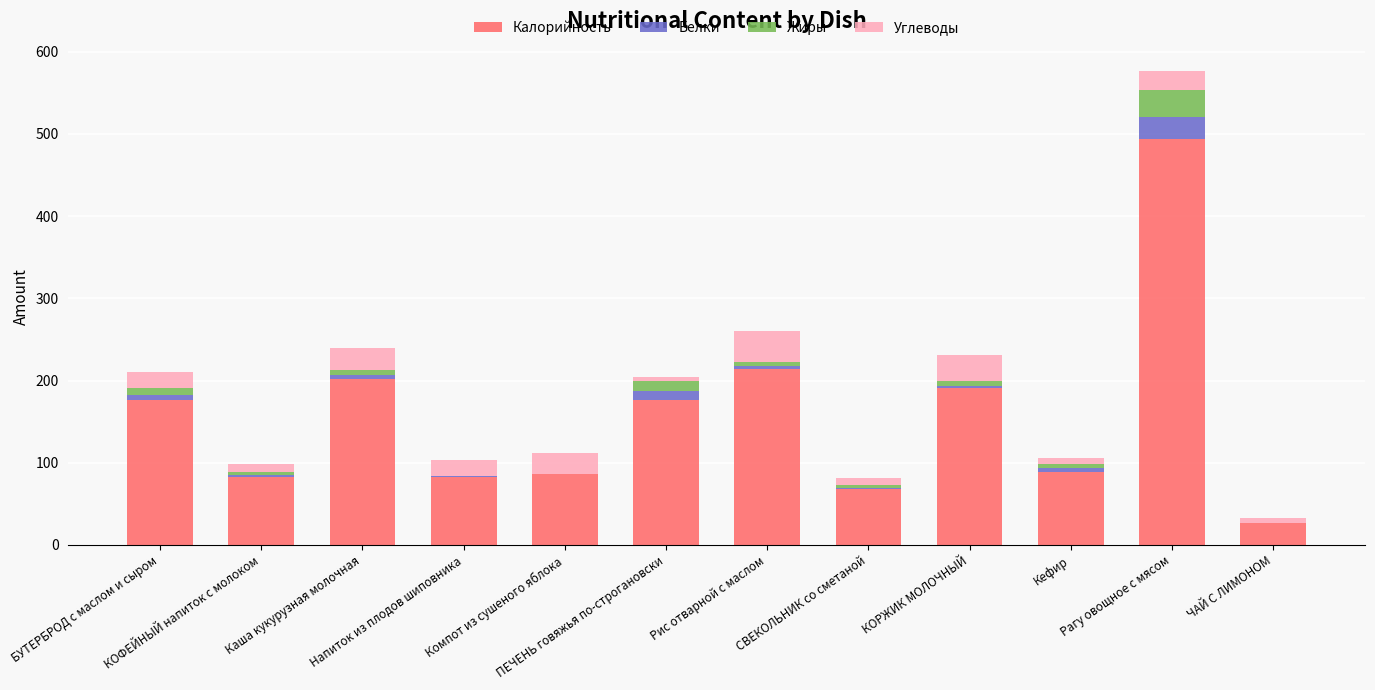

How many categories are shown in the chart?

12